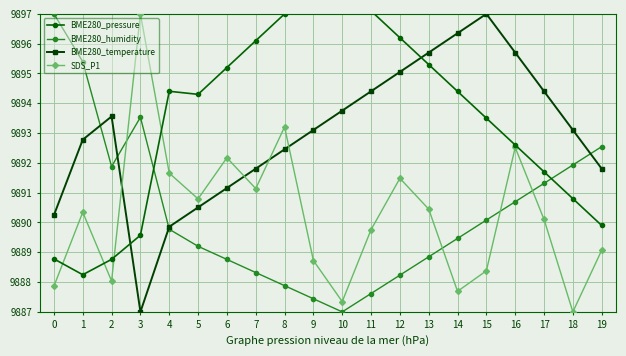

How many series are shown in this chart?

4